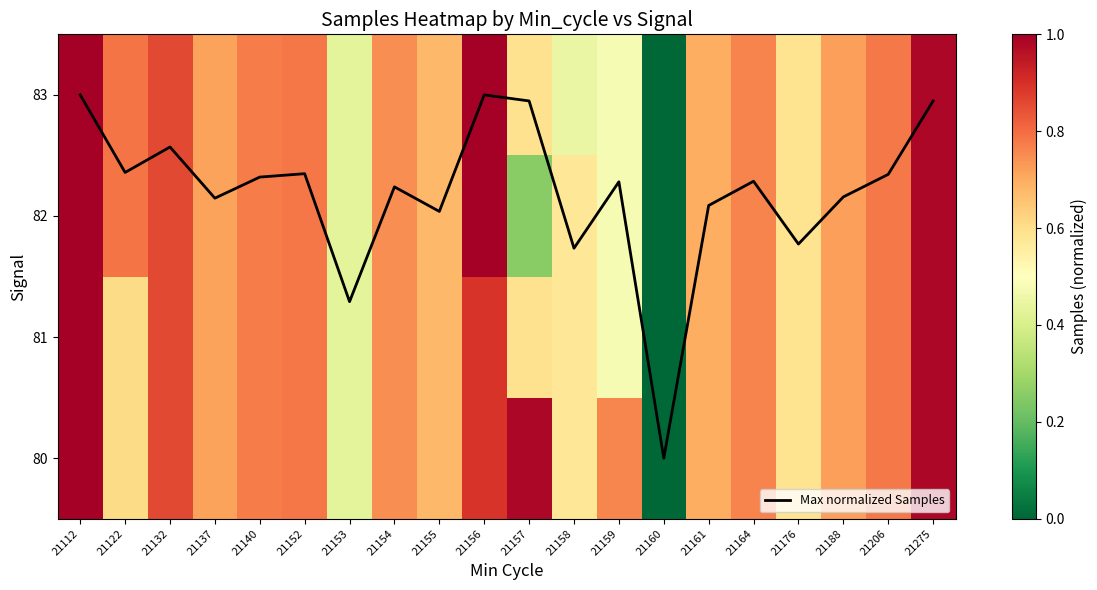

The value of 80 at 21156 is 0.9. True or false?

True